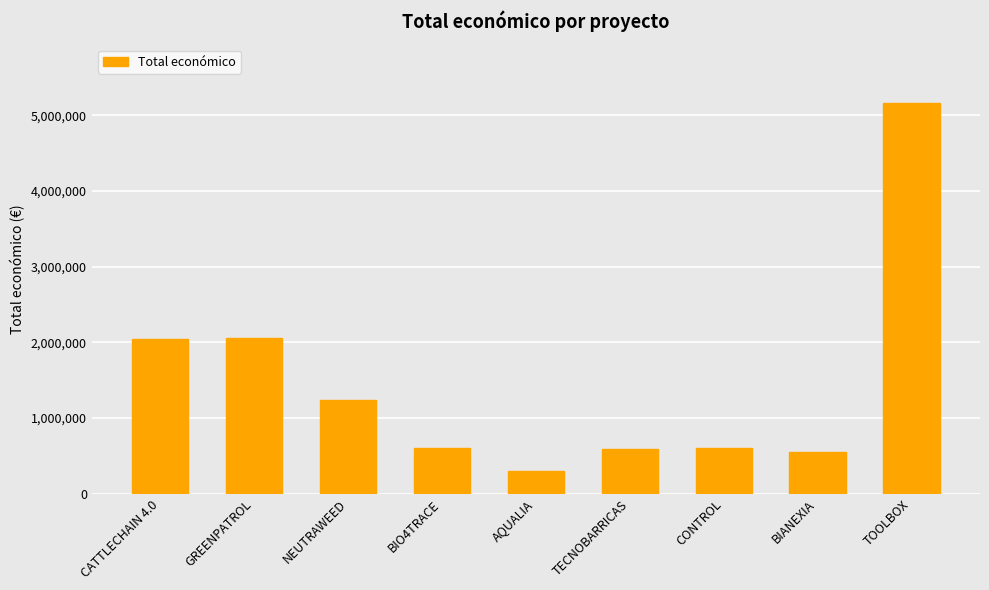

How many data points are less than 599262?

4